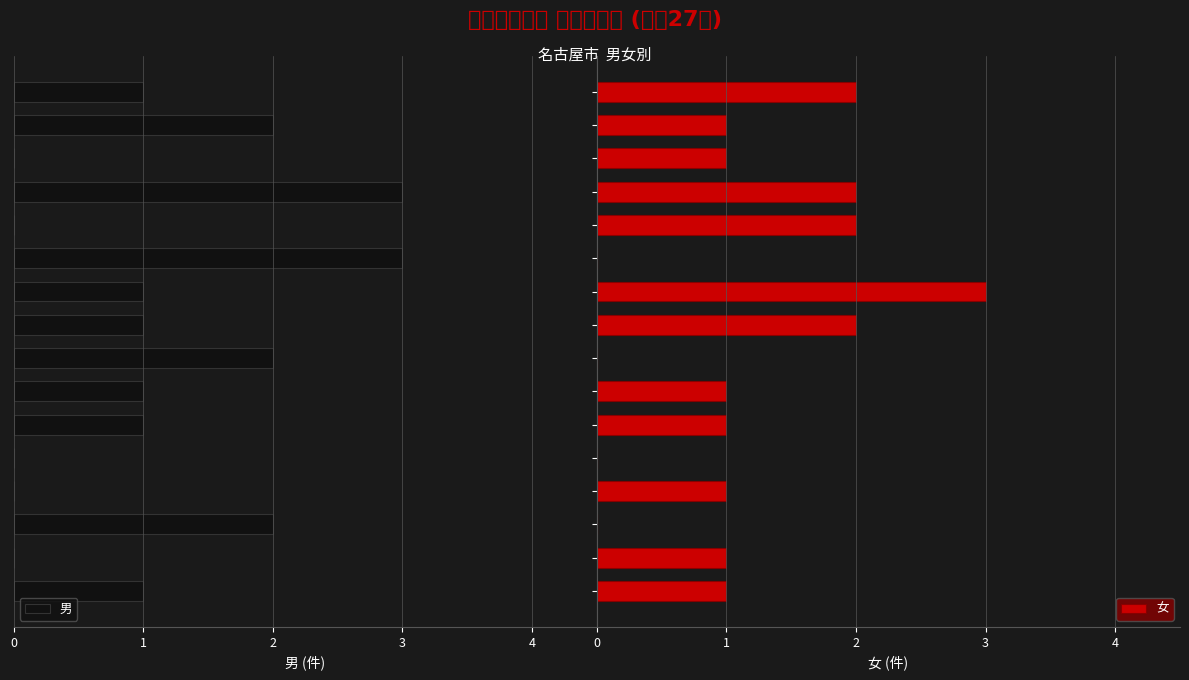

What is the label of the 10th bar from the left?

9